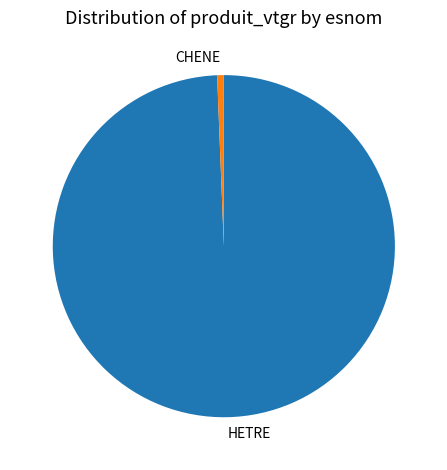

True or false: CHENE accounts for 1% of the total.

True